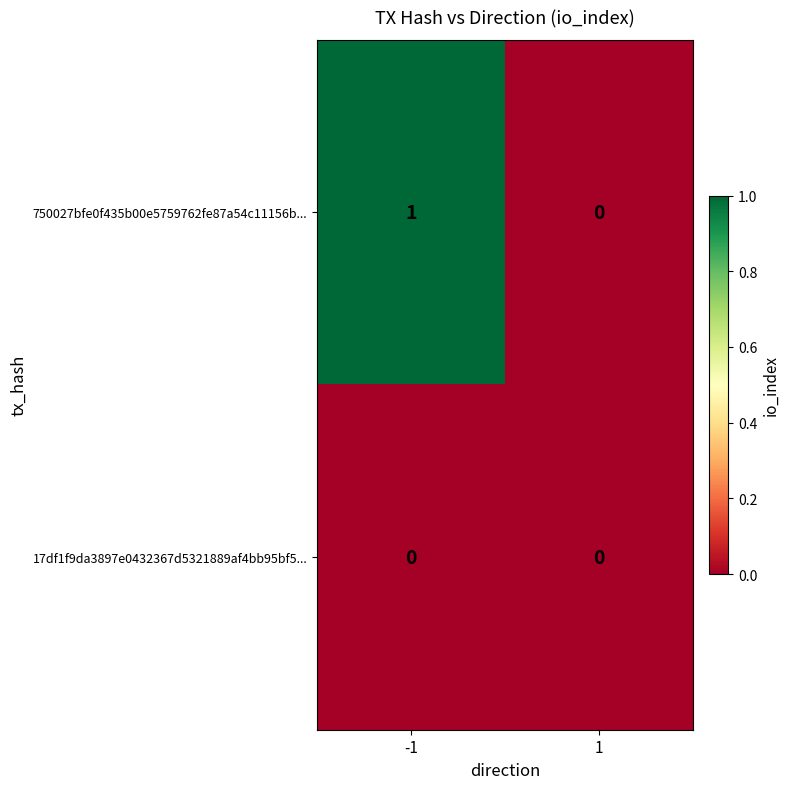

Which series changed the most between -1 and 1?

750027bfe0f435b00e5759762fe87a54c11156b...